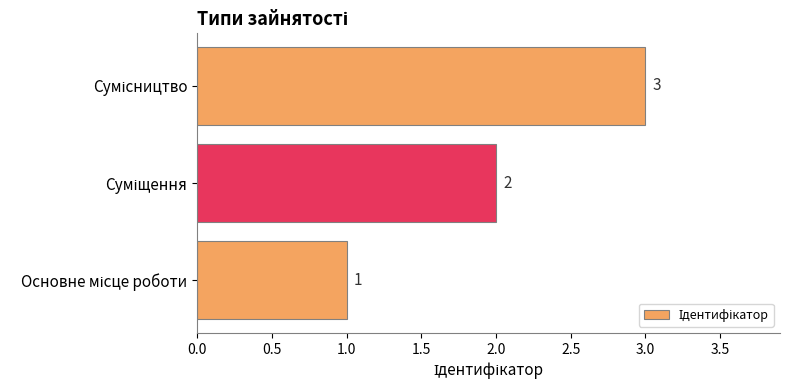

How many values are between 1 and 3?

3